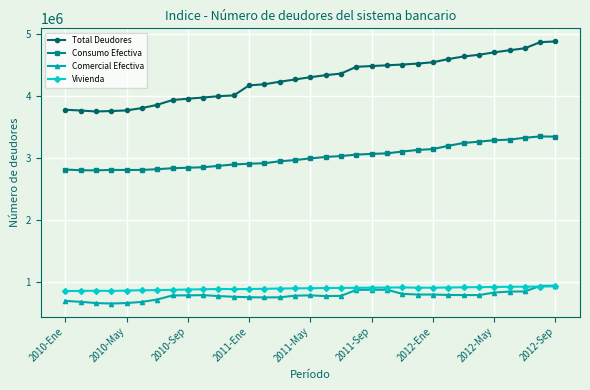

True or false: Vivienda and Total Deudores cross at least once.

False